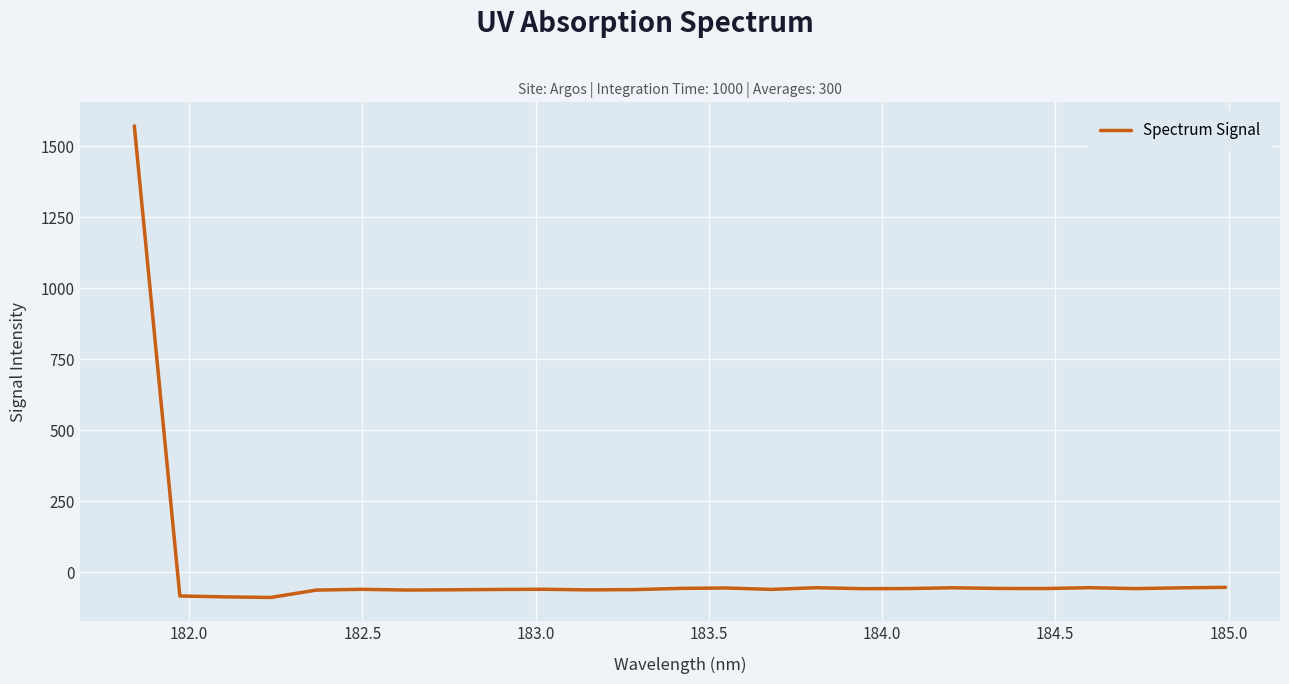

What is the minimum value shown in the chart?

-88.9